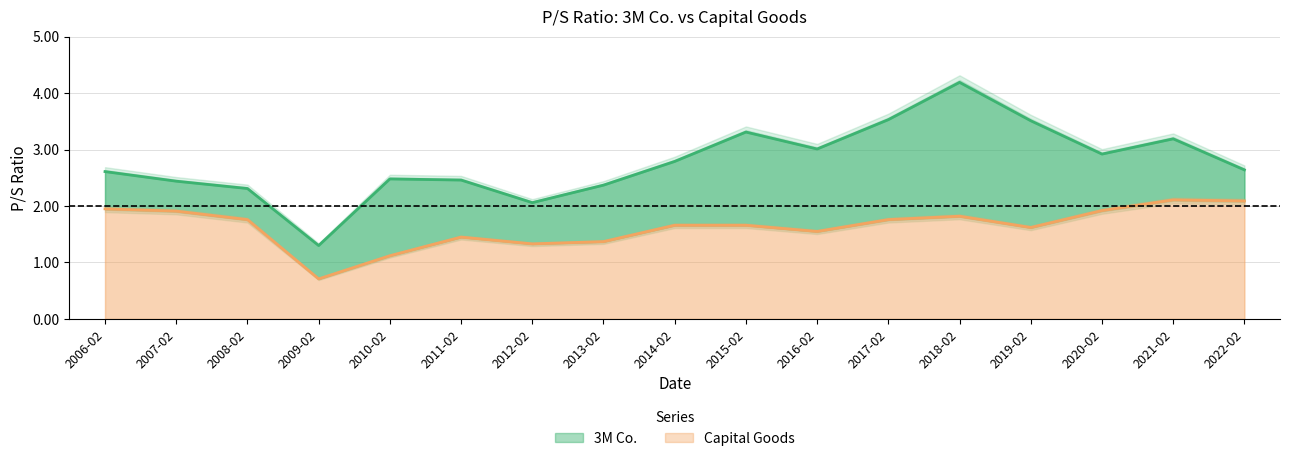

True or false: Capital Goods and 3M Co. cross at least once.

False